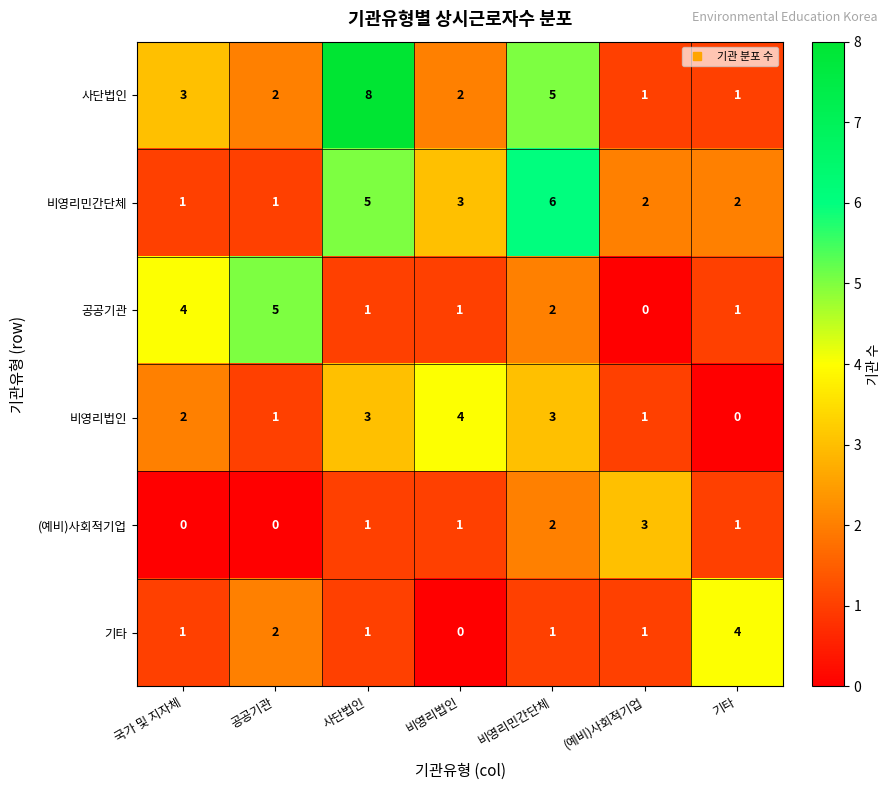

Is the value of 기타 at 비영리민간단체 greater than the value of 사단법인 at 비영리법인?

No